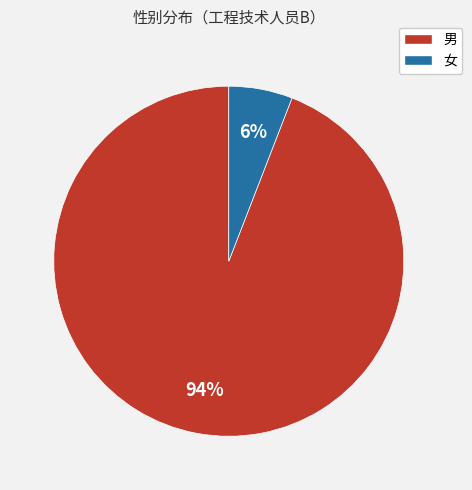

Rank the categories by value from lowest to highest.

女, 男